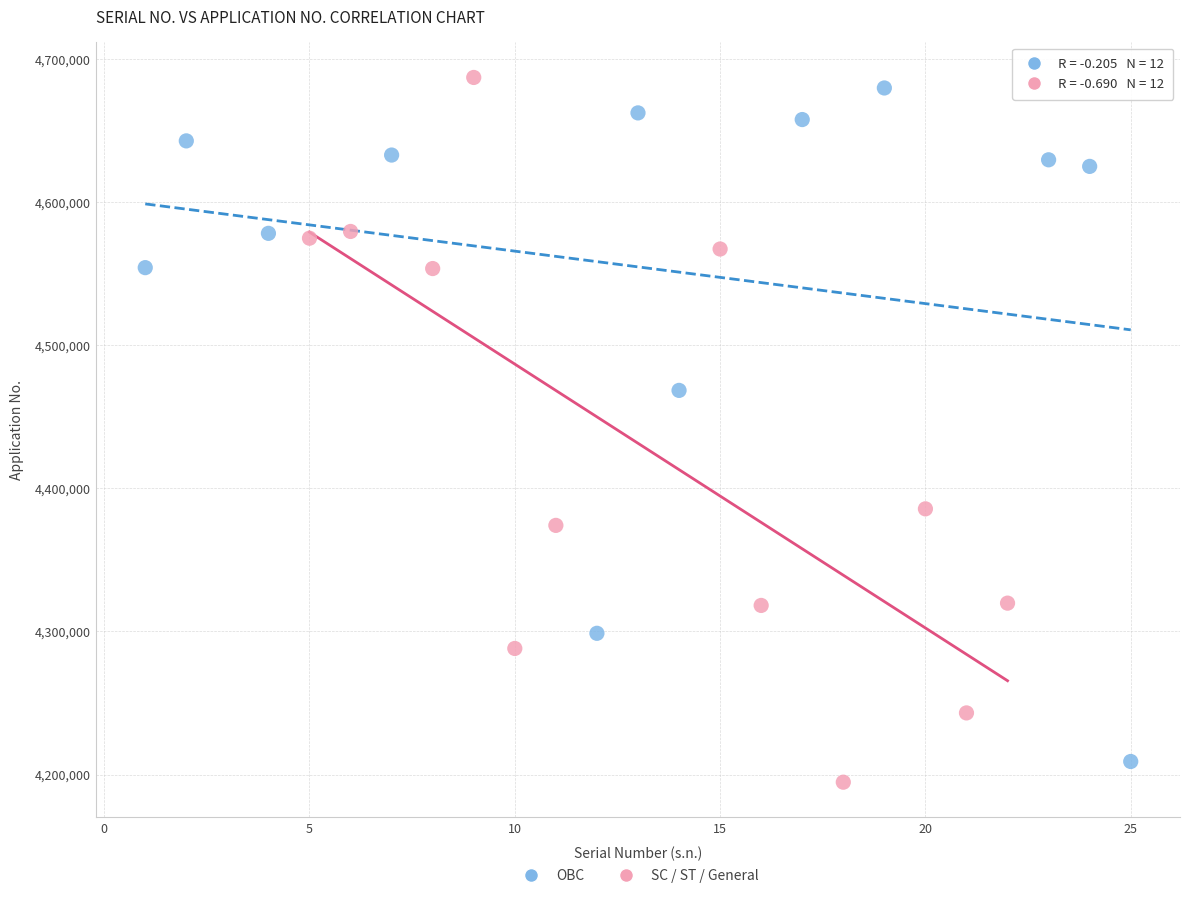

Which series has the widest spread of Y values?

SC / ST / General